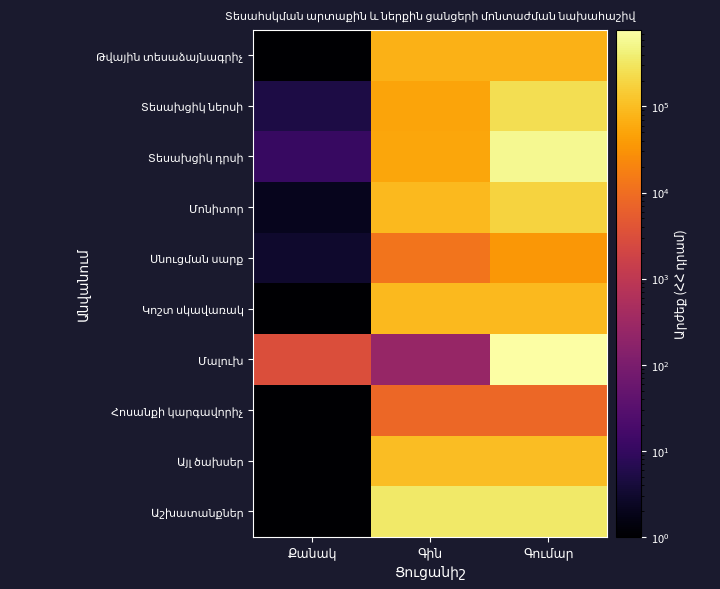

At Գումար, list the series in order from largest to smallest.

Մալուխ, Տեսախցիկ դրսի, Աշխատանքներ, Տեսախցիկ ներսի, Մոնիտոր, Այլ ծախսեր, Կոշտ սկավառակ, Թվային տեսաձայնագրիչ, Սնուցման սարք, Հոսանքի կարգավորիչ